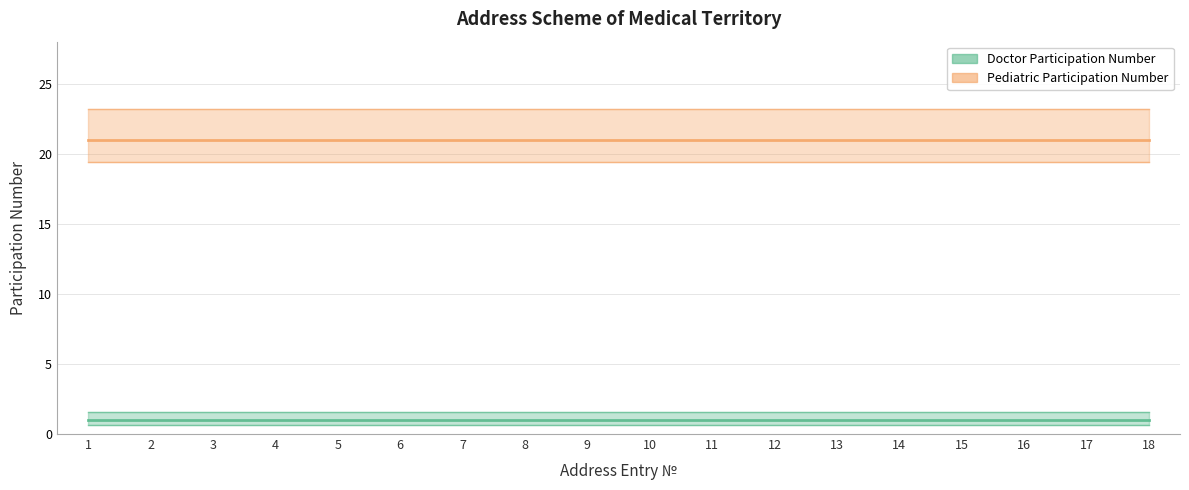

Is the value of Pediatric Participation Number at 10 greater than the value of Doctor Participation Number at 8?

Yes